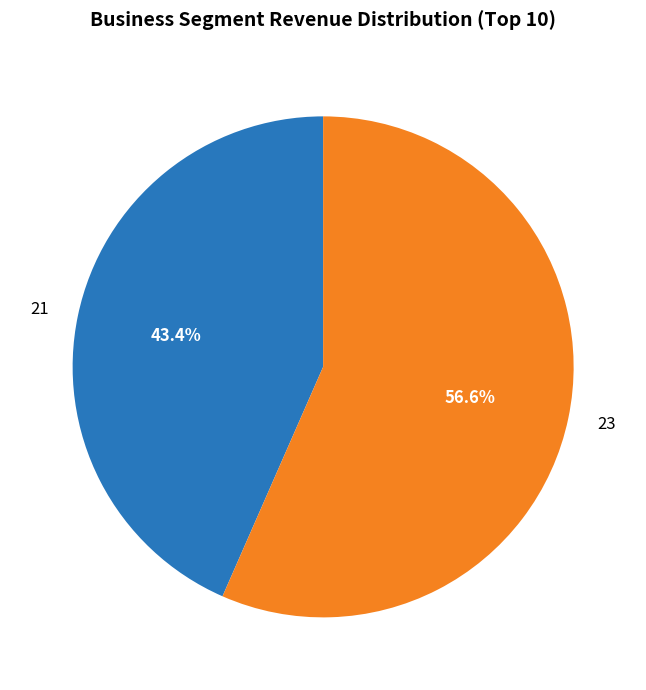

Rank the categories by value from highest to lowest.

23, 21